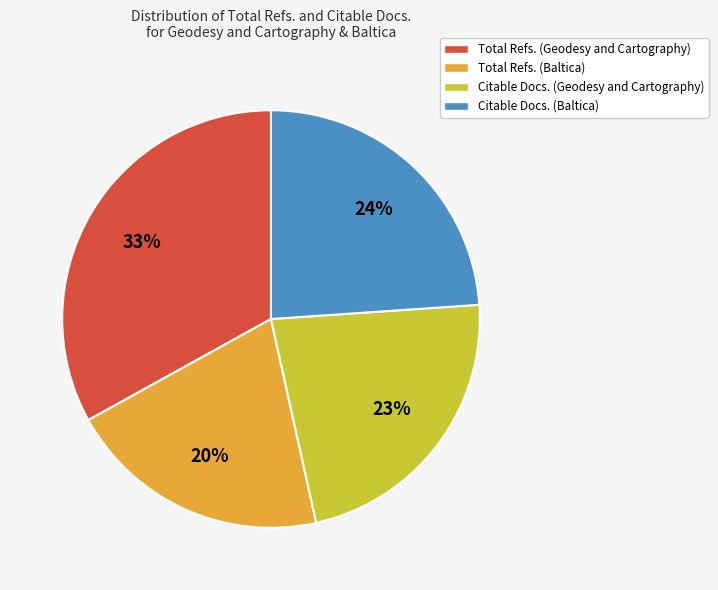

What percentage is the Total Refs. (Geodesy and Cartography) slice, to the nearest percent?

33%